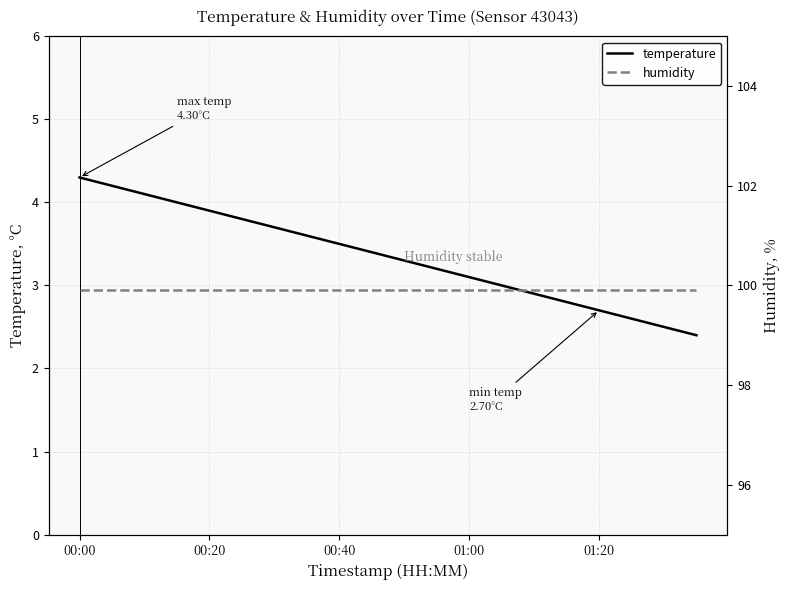

The humidity series shows 99.9 at 00:40. True or false?

True